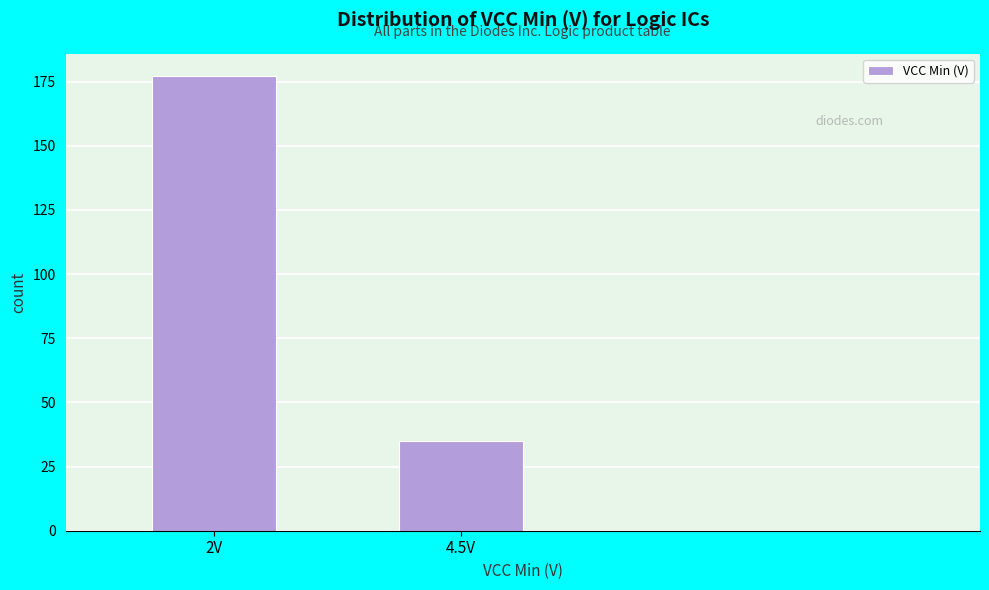

Reading left to right, list all the values displayed in this chart.

2V=177	4.5V=35